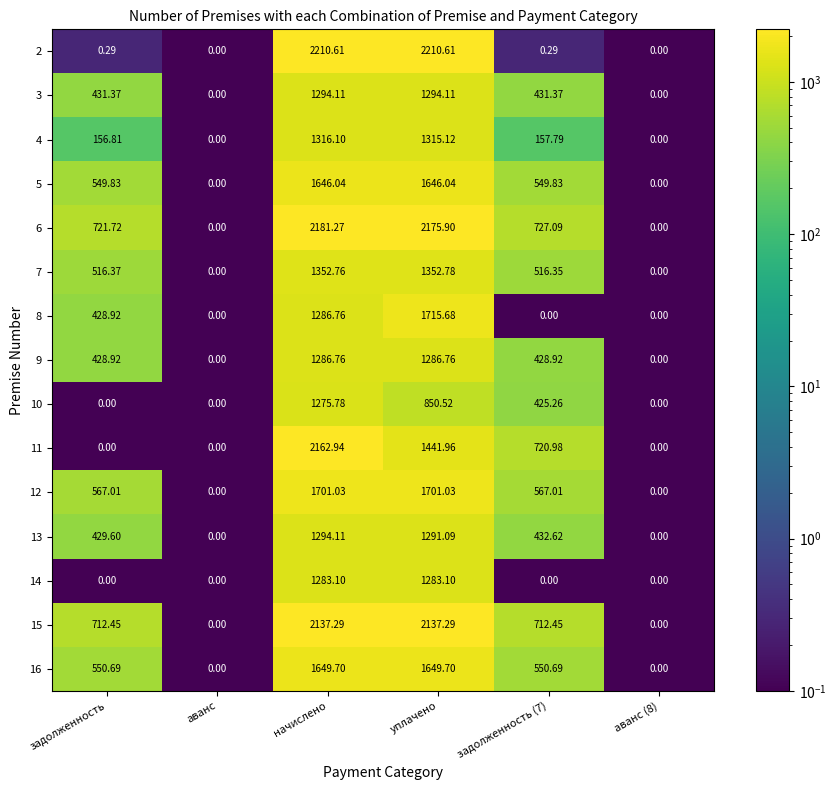

Is the value of 11 at начислено greater than the value of 7 at аванс (8)?

Yes